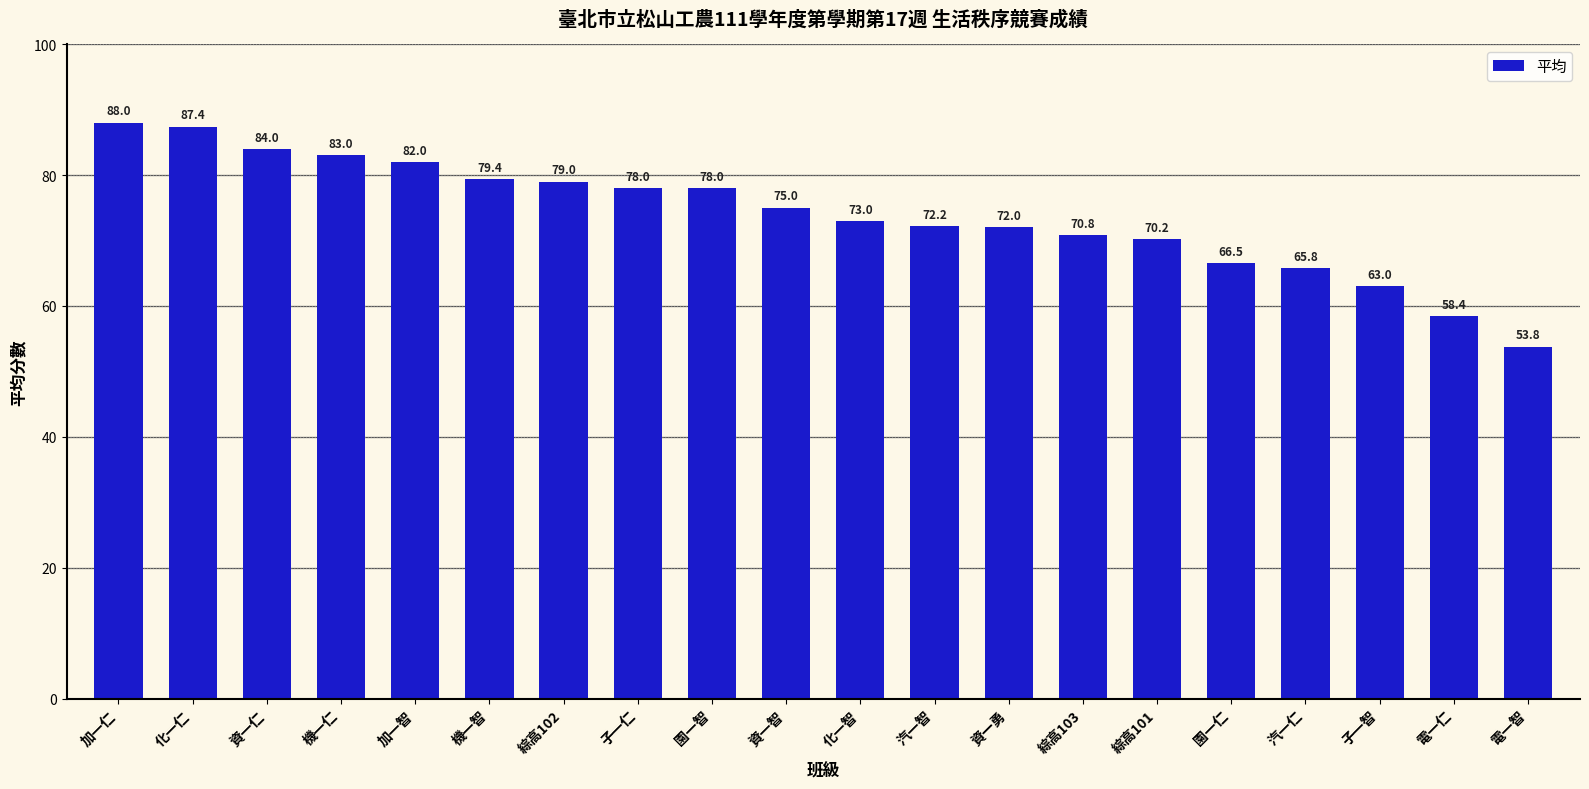

Reading right to left, extract all data points from this chart.

電一智=53.8	電一仁=58.4	子一智=63.0	汽一仁=65.8	園一仁=66.5	綜高101=70.2	綜高103=70.8	資一勇=72.0	汽一智=72.2	化一智=73.0	資一智=75.0	園一智=78.0	子一仁=78.0	綜高102=79.0	機一智=79.4	加一智=82.0	機一仁=83.0	資一仁=84.0	化一仁=87.4	加一仁=88.0